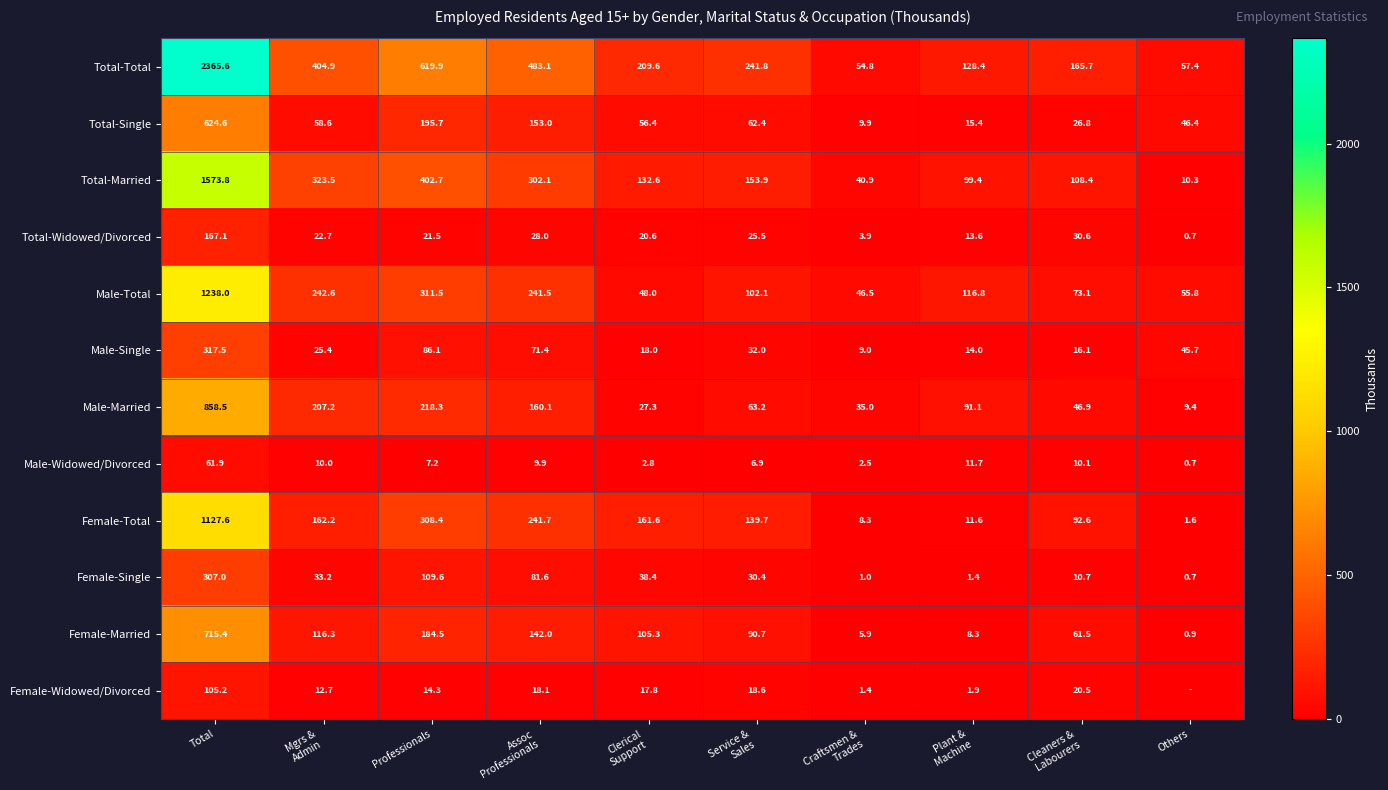

What is the highest value of the Male-Single series?

317.5